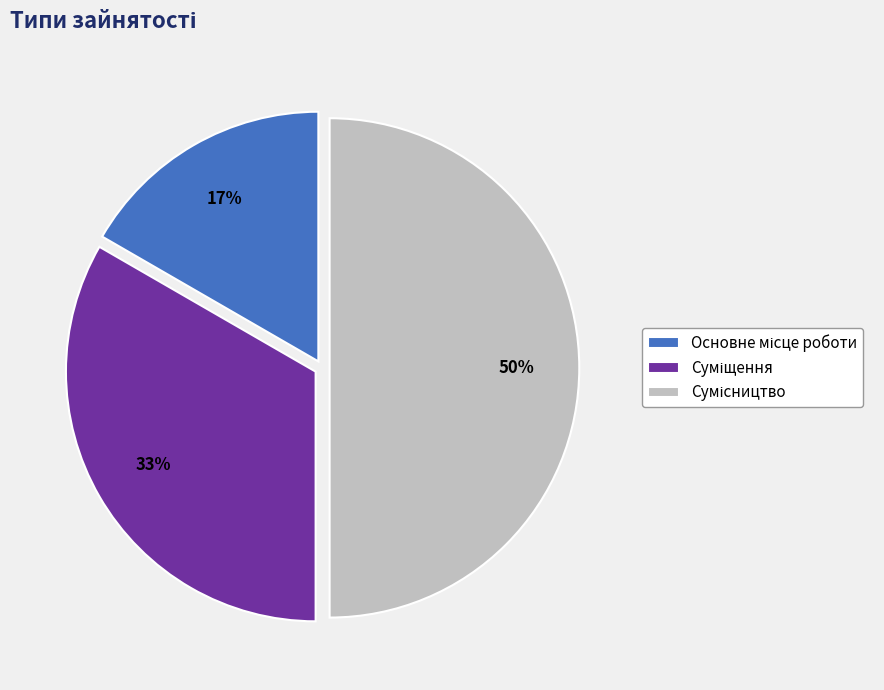

How many segments does this pie chart have?

3